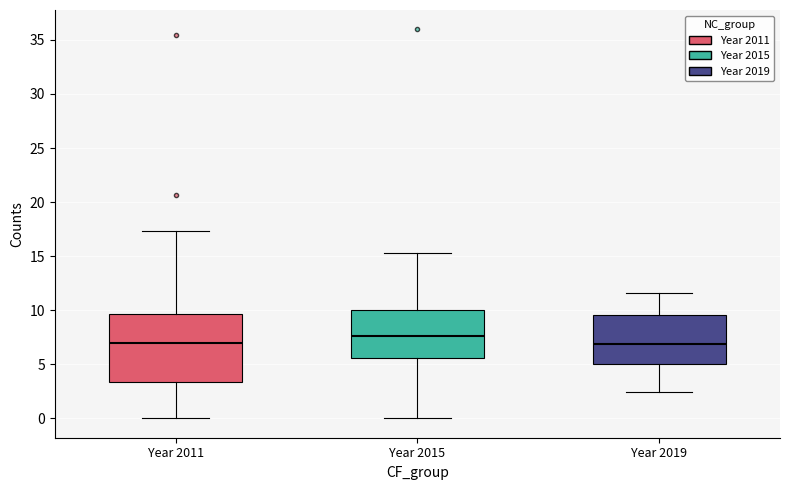

Reading left to right, transcribe this box plot: for each box, give where its median line is, the range the box spans, and where its two whiskers end, as read against the y-axis. The values are not printed on the chart, so give them approximately, as read against the axis.

Year 2011: median 7.0, box 3.5 to 9.5, whiskers 0.0 to 17.5
Year 2015: median 7.5, box 5.5 to 10.0, whiskers 0.0 to 15.5
Year 2019: median 7.0, box 5.0 to 9.5, whiskers 2.5 to 11.5